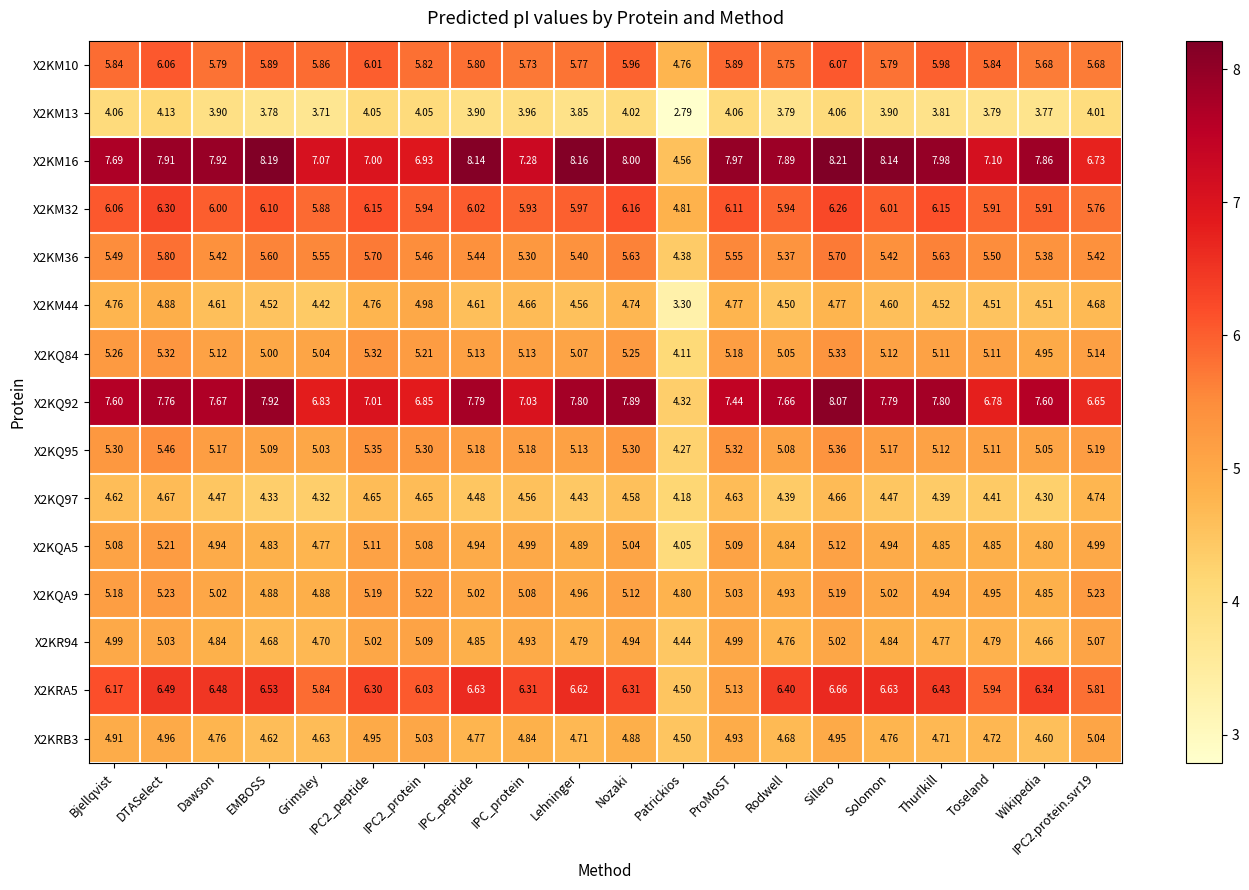

Where does the X2KQA9 series first go above 5?

Bjellqvist